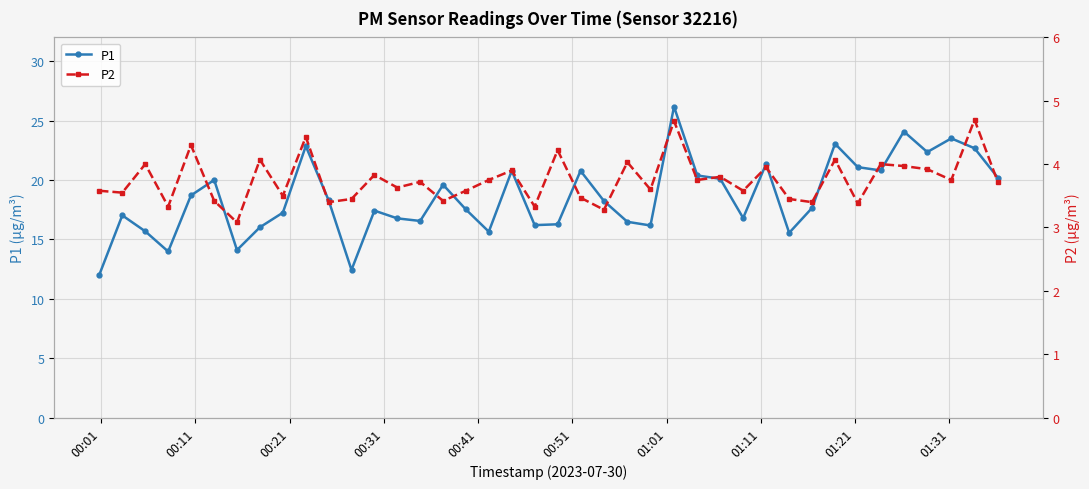

What is the highest value of the P1 series?

26.2